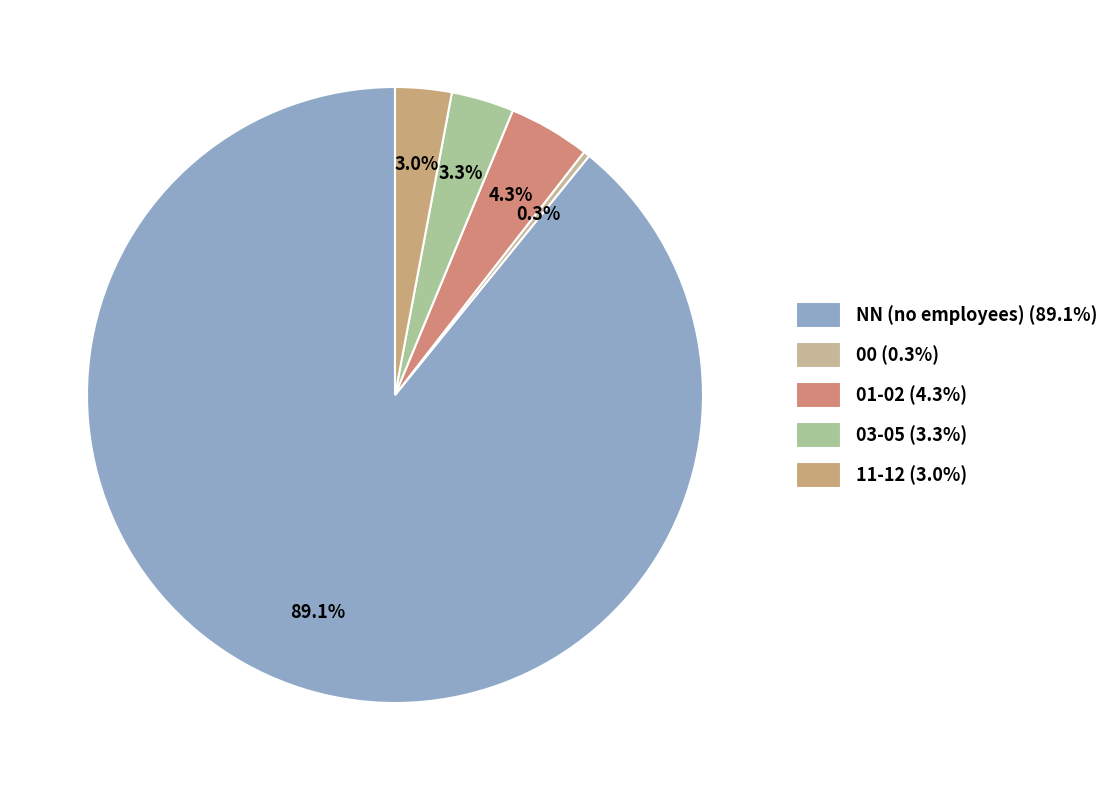

Count the number of slices in the pie.

5